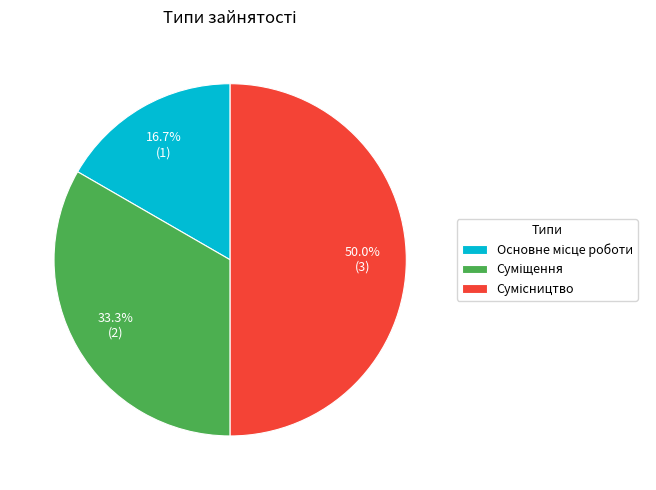

To the nearest percent, what is the difference between the largest and smallest slice percentages?

33%